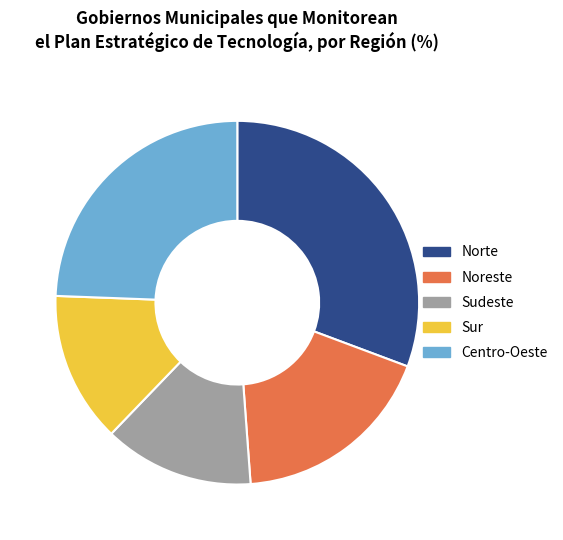

Does Noreste account for over 50% of the chart?

No